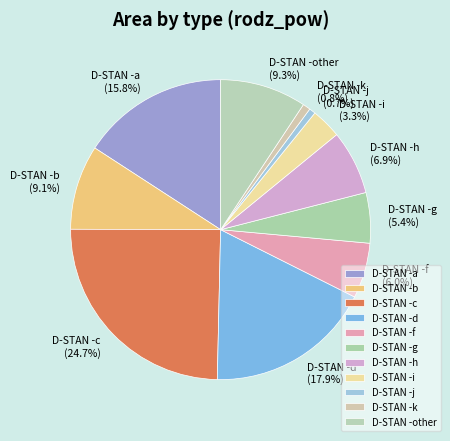

Between D-STAN -k and D-STAN -g, which is larger?

D-STAN -g